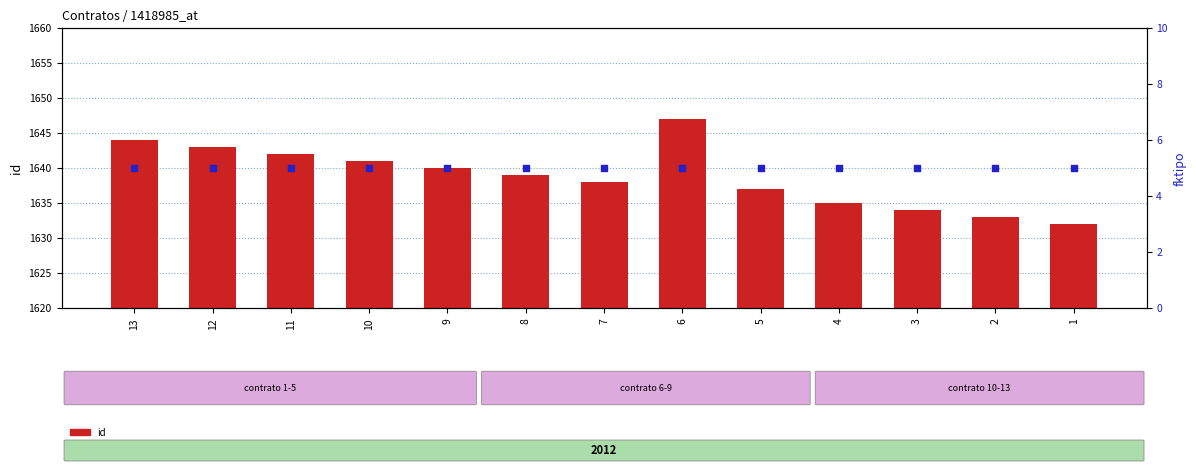

Is the value of fktipo at 13 greater than the value of id at 2?

No